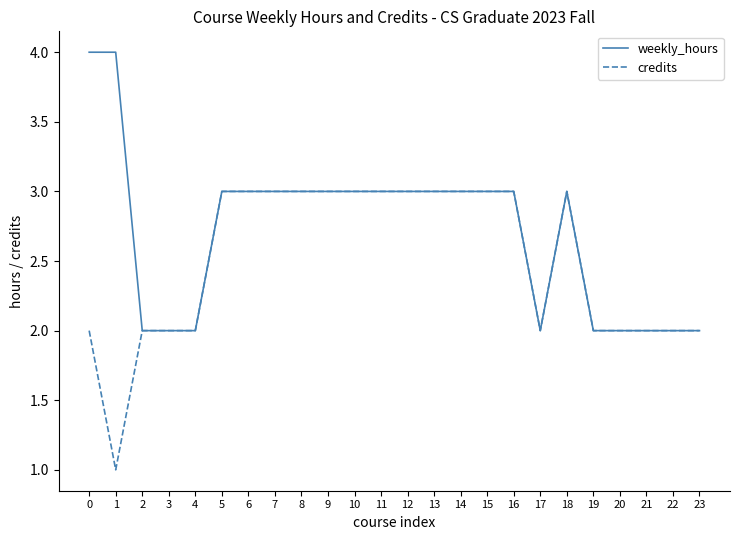

Which series has the largest total across all categories?

weekly_hours